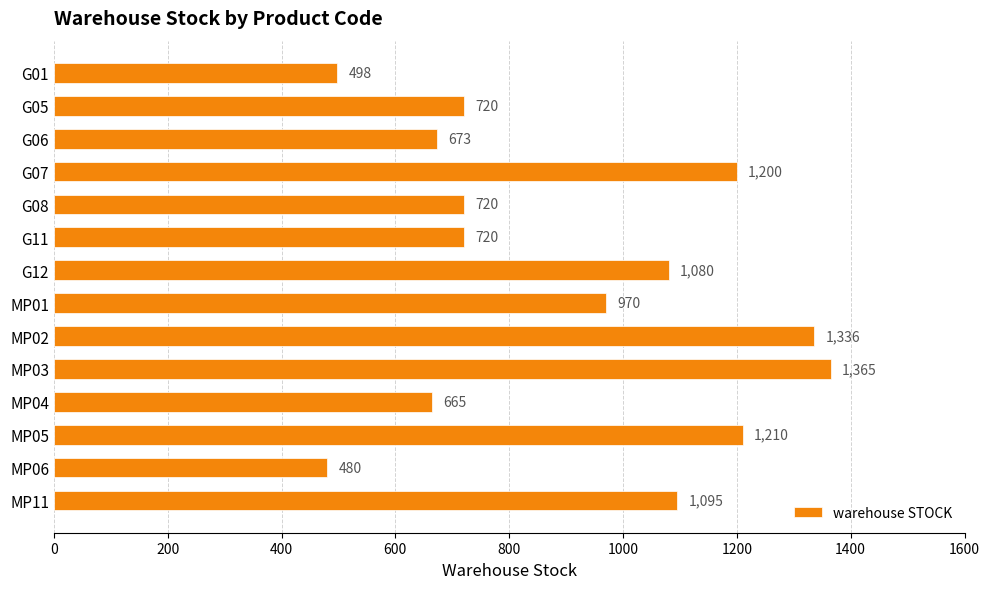

What is the label of the 4th bar from the bottom?

MP04